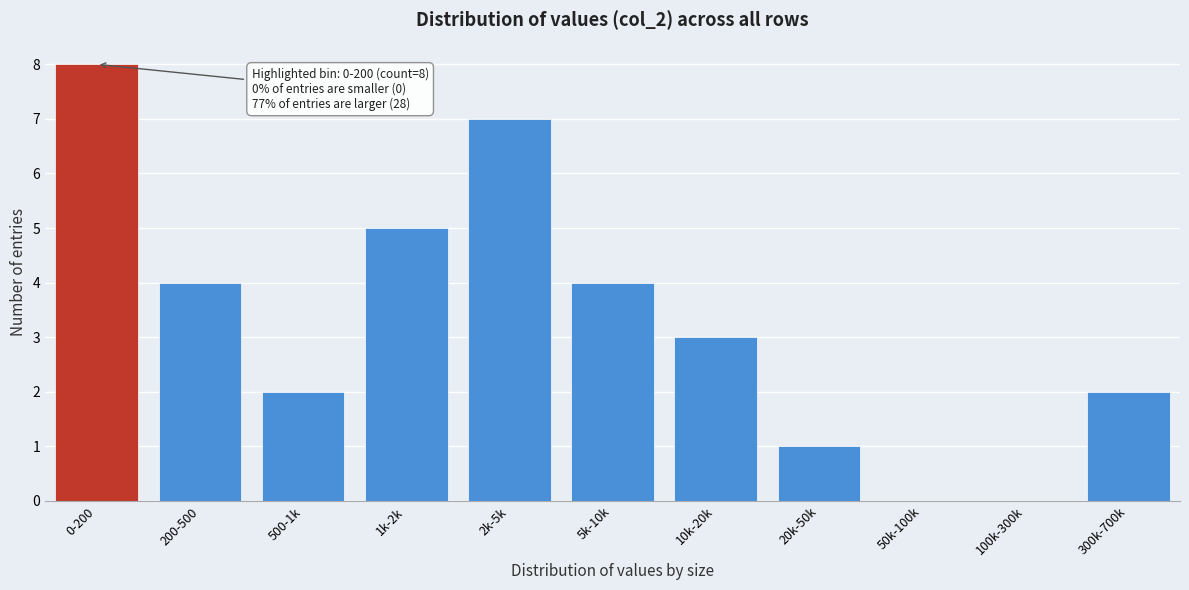

Reading left to right, transcribe all the data shown in this chart.

0-200=8	200-500=4	500-1k=2	1k-2k=5	2k-5k=7	5k-10k=4	10k-20k=3	20k-50k=1	50k-100k=0	100k-300k=0	300k-700k=2